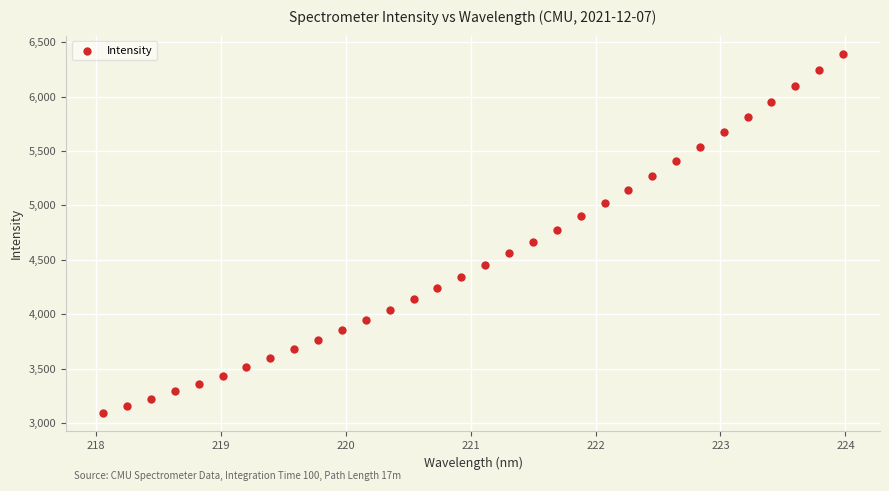

What is the range of X values (max minus min)?

5.9